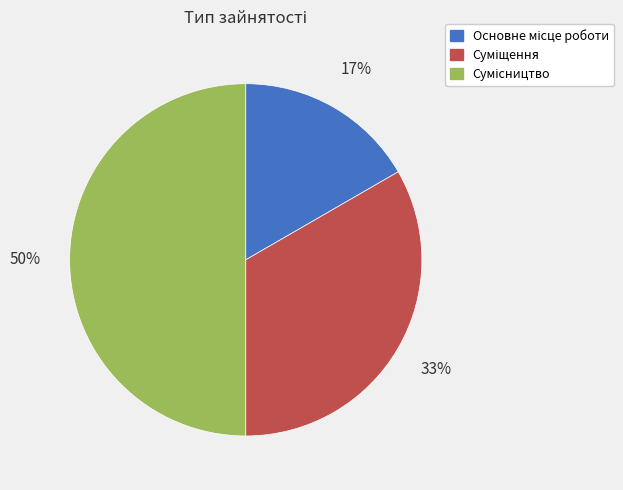

To the nearest percent, what is the difference between the largest and smallest slice percentages?

33%